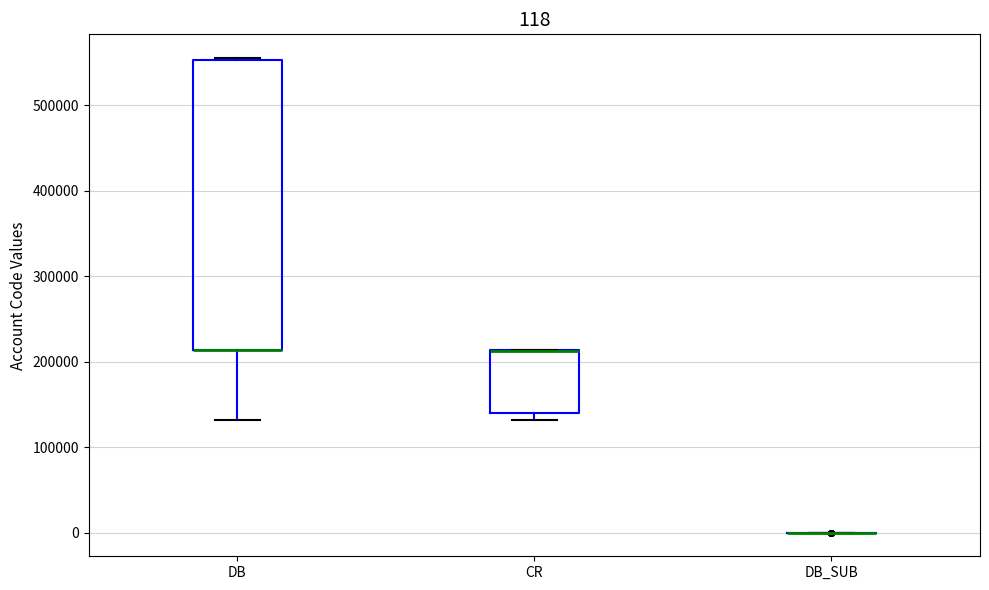

Comparing the boxes themselves (not the whiskers), which one is the tallest?

DB